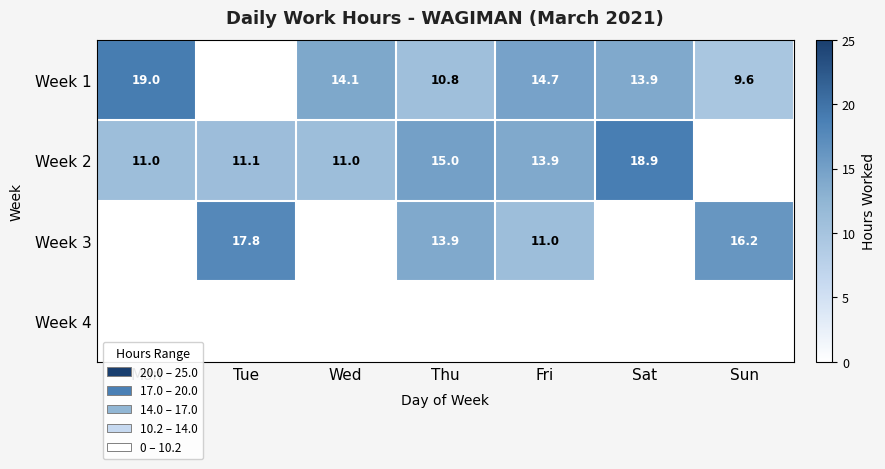

The Week 1 series shows 3.8 at Fri. True or false?

False